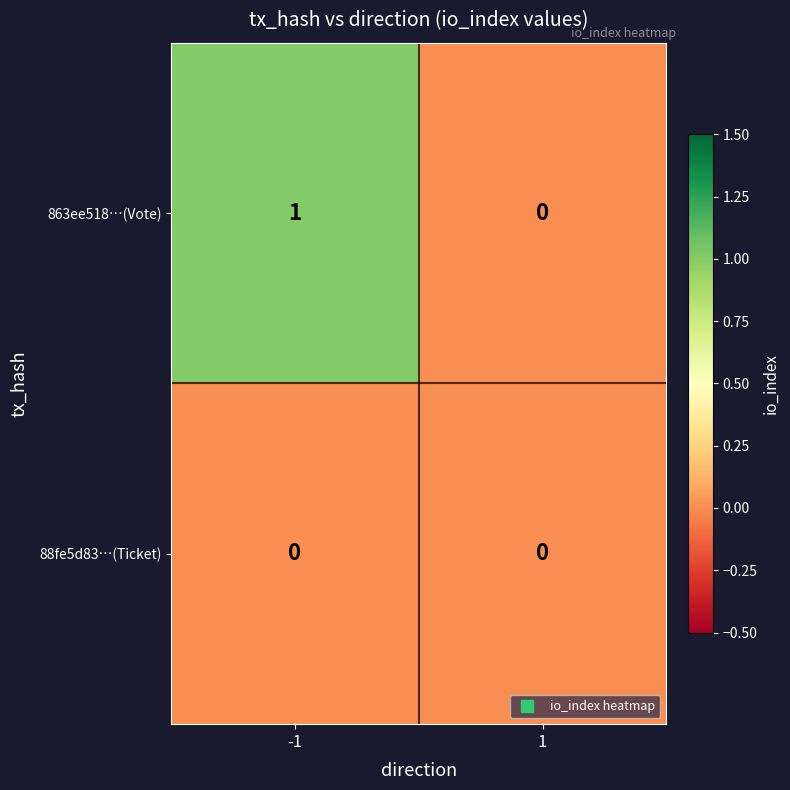

The value of 863ee518…(Vote) at -1 is 1. True or false?

True